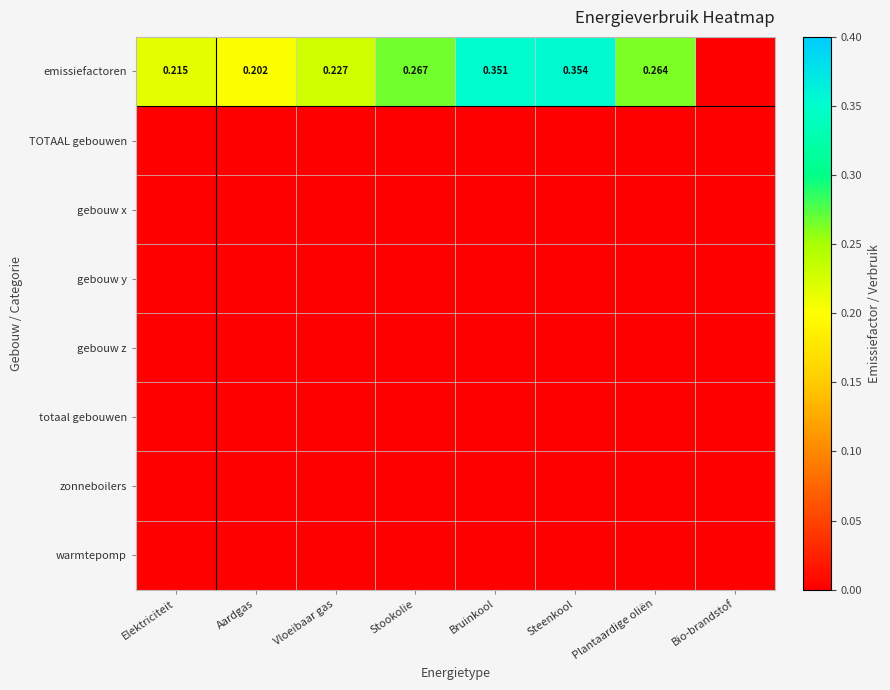

Which series changed the most between Steenkool and Bio-brandstof?

emissiefactoren